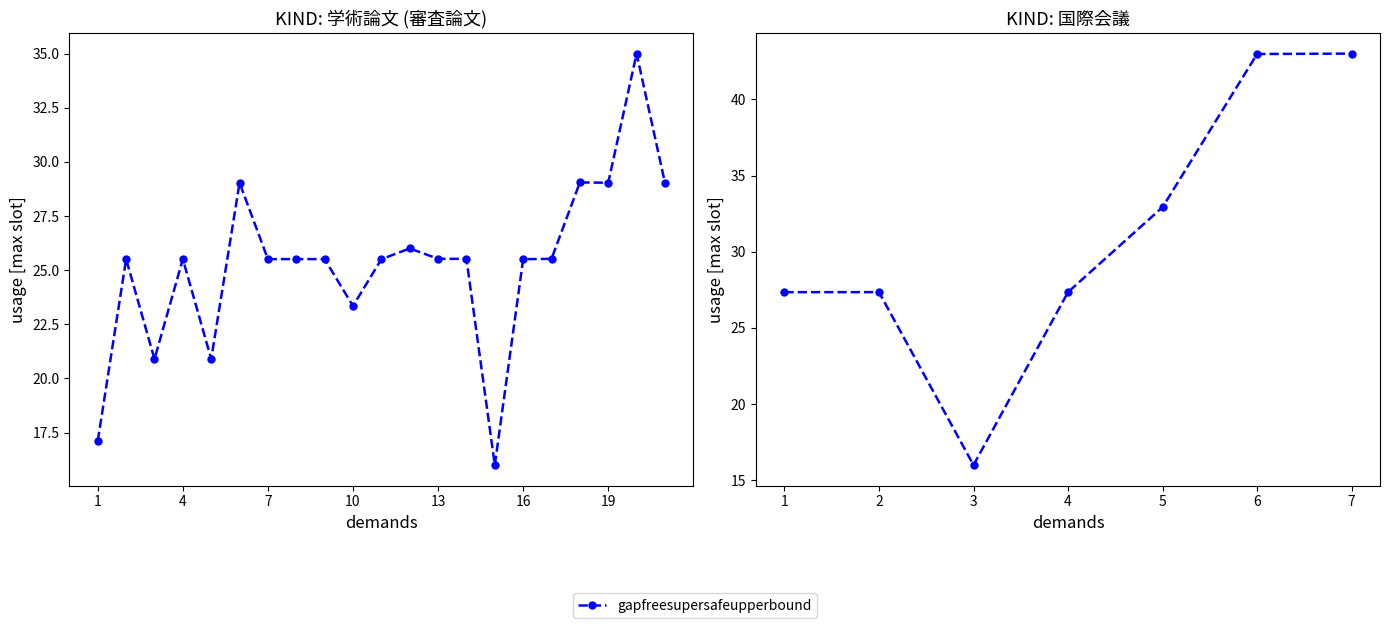

What is the value of the 2nd point from the left?

27.3